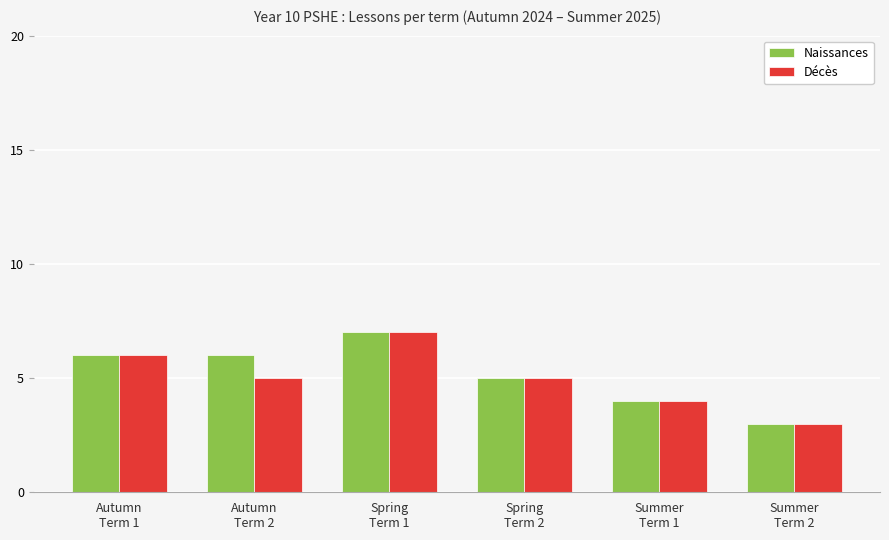

At which category is the sum across all series the highest?

Spring
Term 1